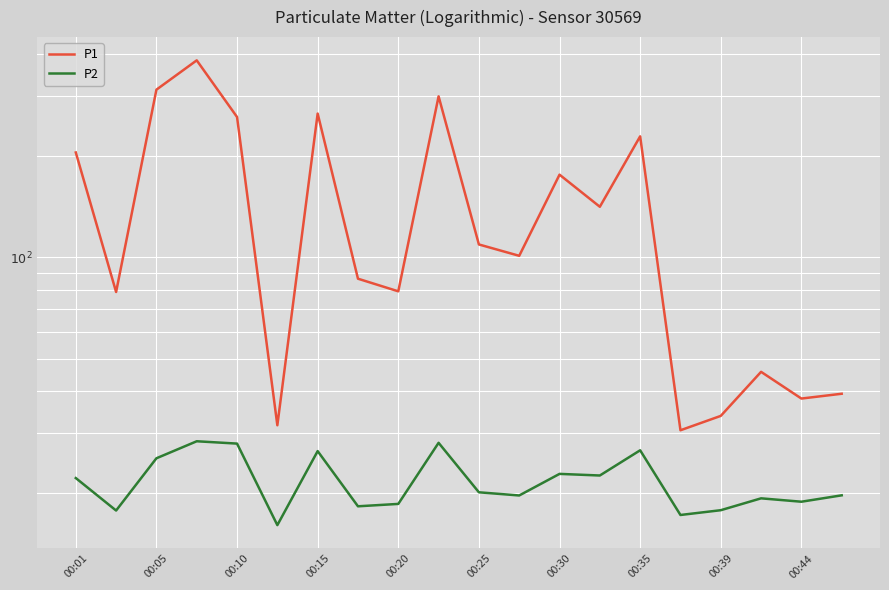

How many values in the P1 series are below 109?

10